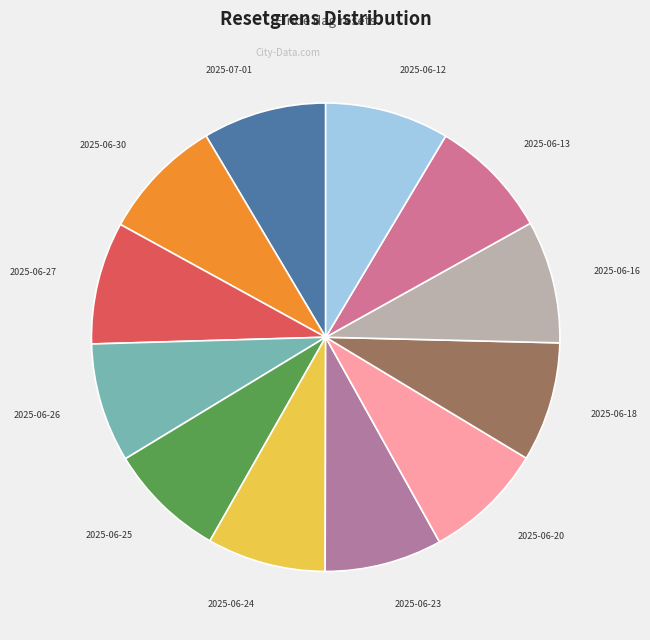

Approximately how many times larger is the value at 2025-06-18 compared to 2025-06-13?

1.0